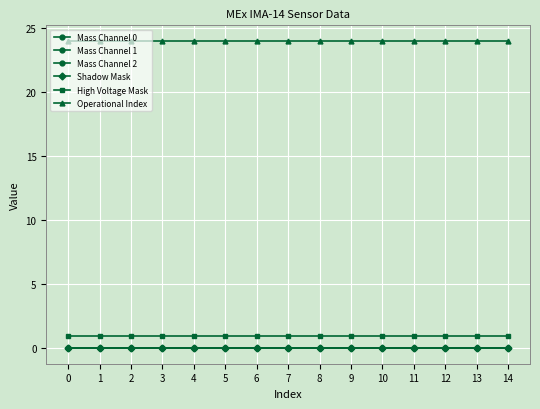

Is this an area chart (filled region under the line)?

No